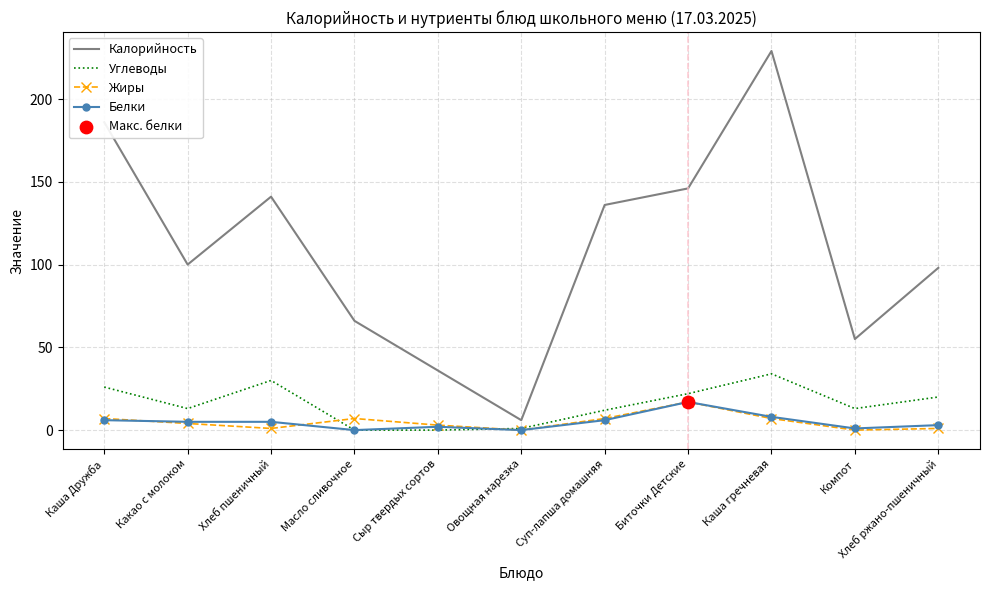

What is the spread (max minus min) of values at Биточки Детские?

129